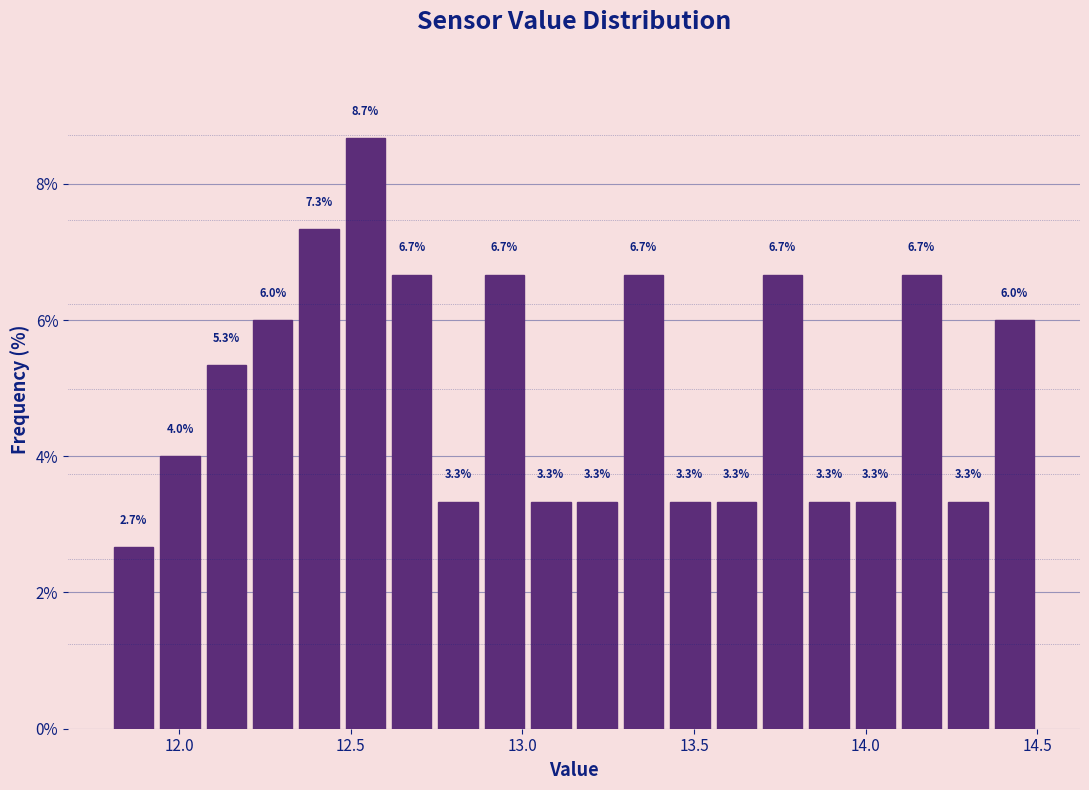

Read against the x-axis, roughly where is the centre of the tallest bar?

12.55